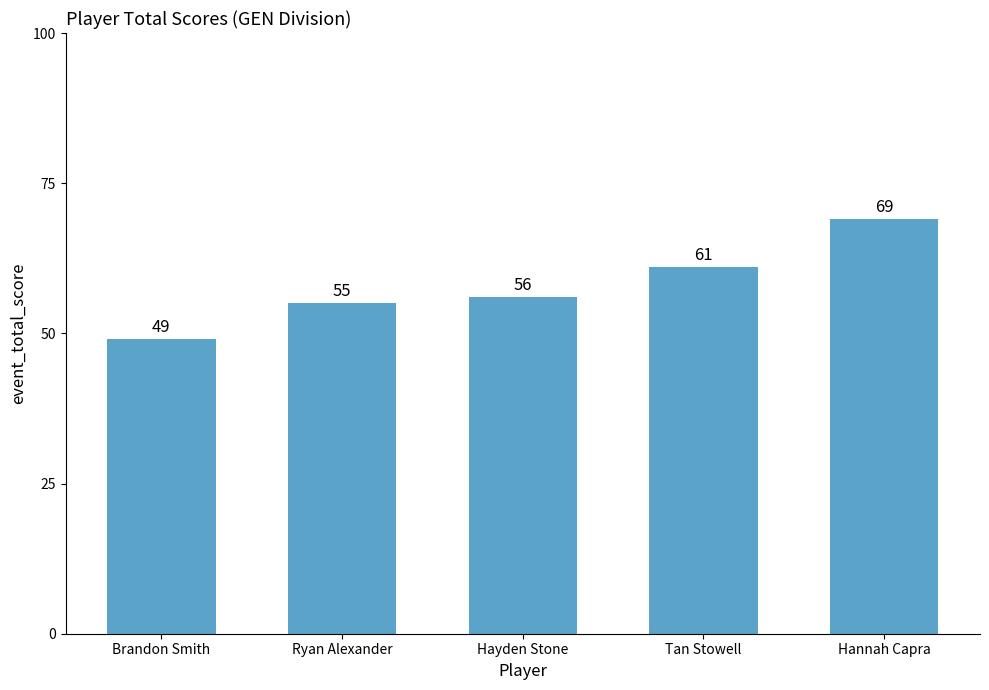

Reading right to left, transcribe all the data shown in this chart.

Hannah Capra=69	Tan Stowell=61	Hayden Stone=56	Ryan Alexander=55	Brandon Smith=49